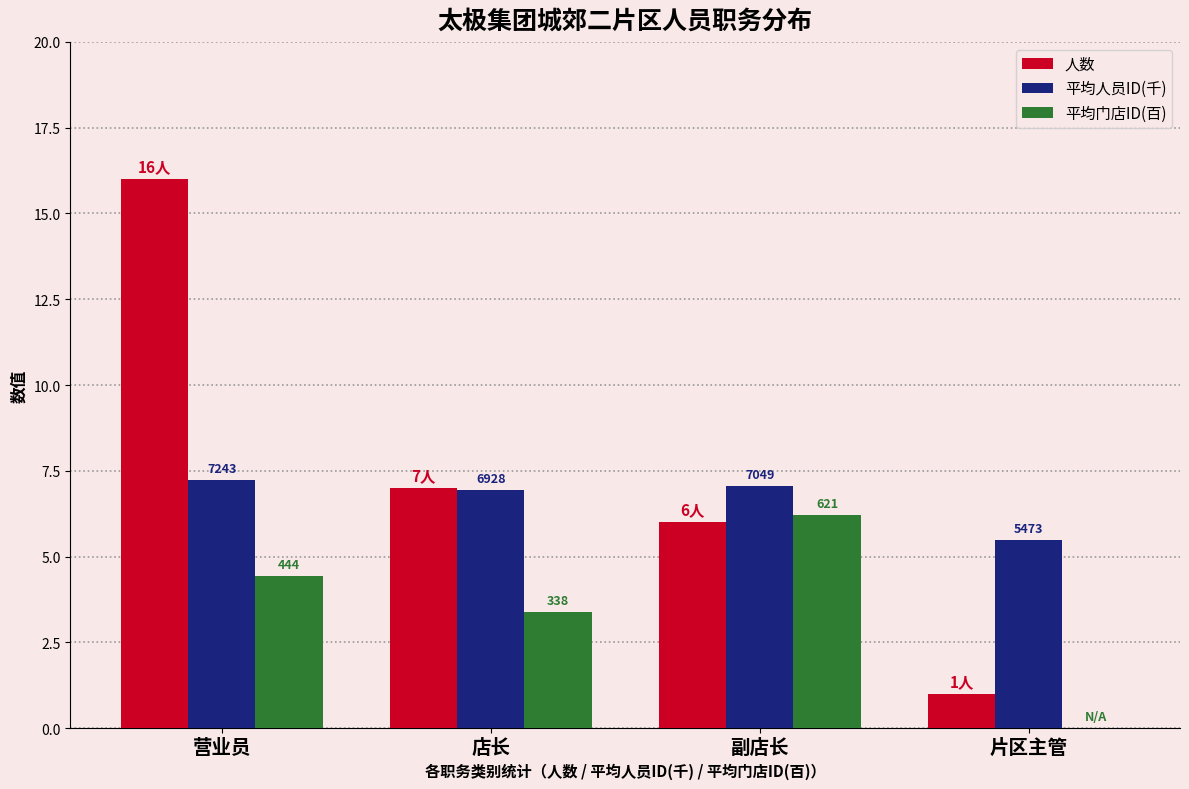

Reading left to right, list all the values displayed in this chart.

人数: 营业员=16.0	店长=7.0	副店长=6.0	片区主管=1.0
平均人员ID(千): 营业员=7.2	店长=6.9	副店长=7.0	片区主管=5.5
平均门店ID(百): 营业员=4.4	店长=3.4	副店长=6.2	片区主管=0.0